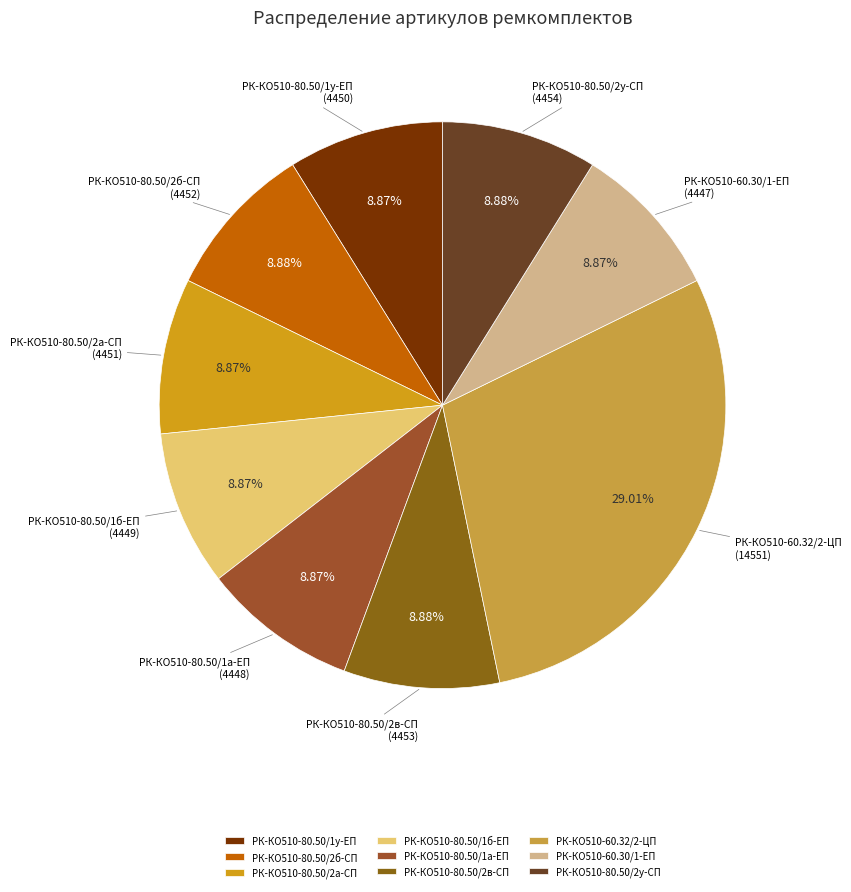

Is the sum of РК-КО510-60.32/2-ЦП and РК-КО510-80.50/2а-СП greater than half?

No